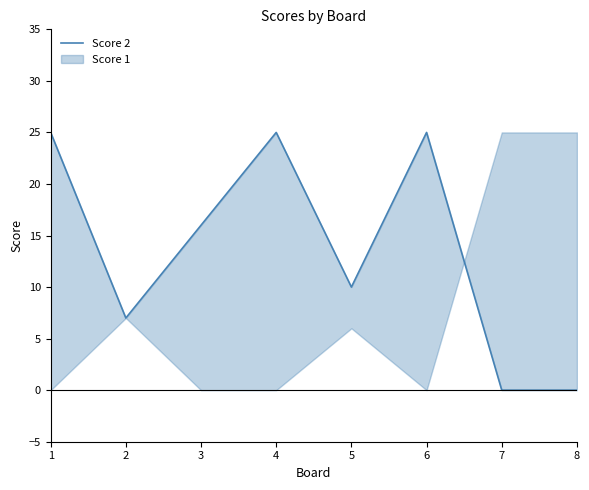

What value does the data have at 5?

10